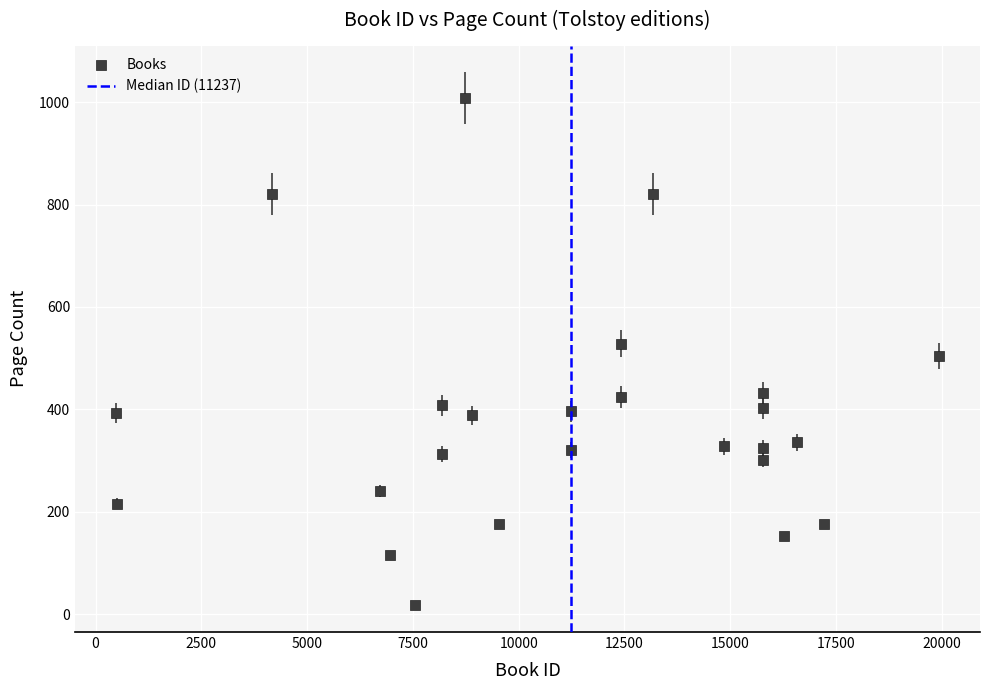

What is the range of Y values (max minus min)?

990